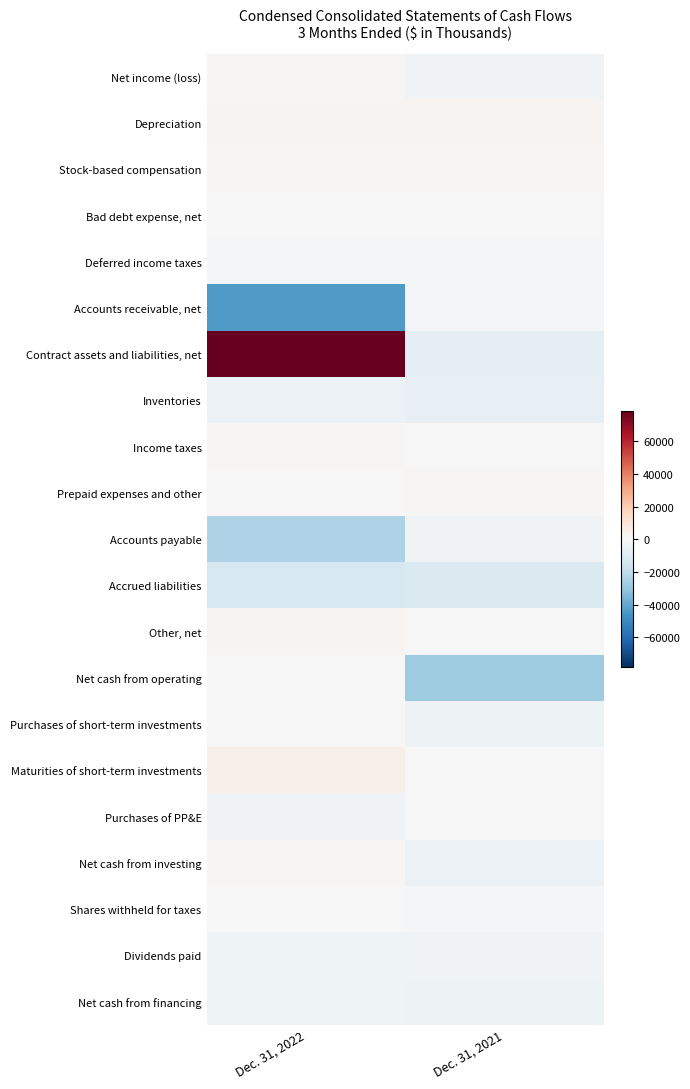

What is the difference between the highest and lowest values at Dec. 31, 2021?

30247